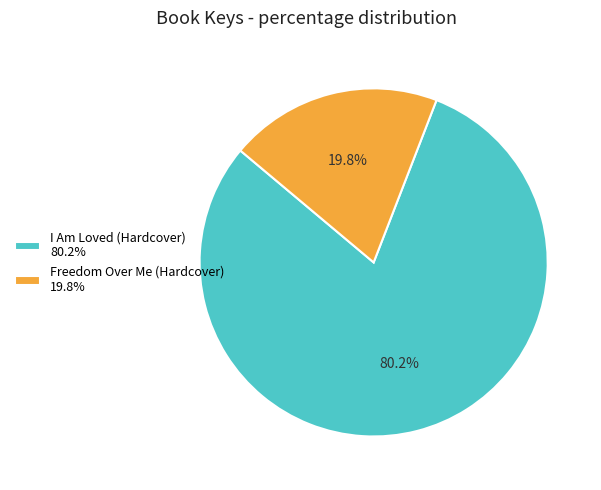

To the nearest percent, what percentage of the pie is I Am Loved (Hardcover)?

80%